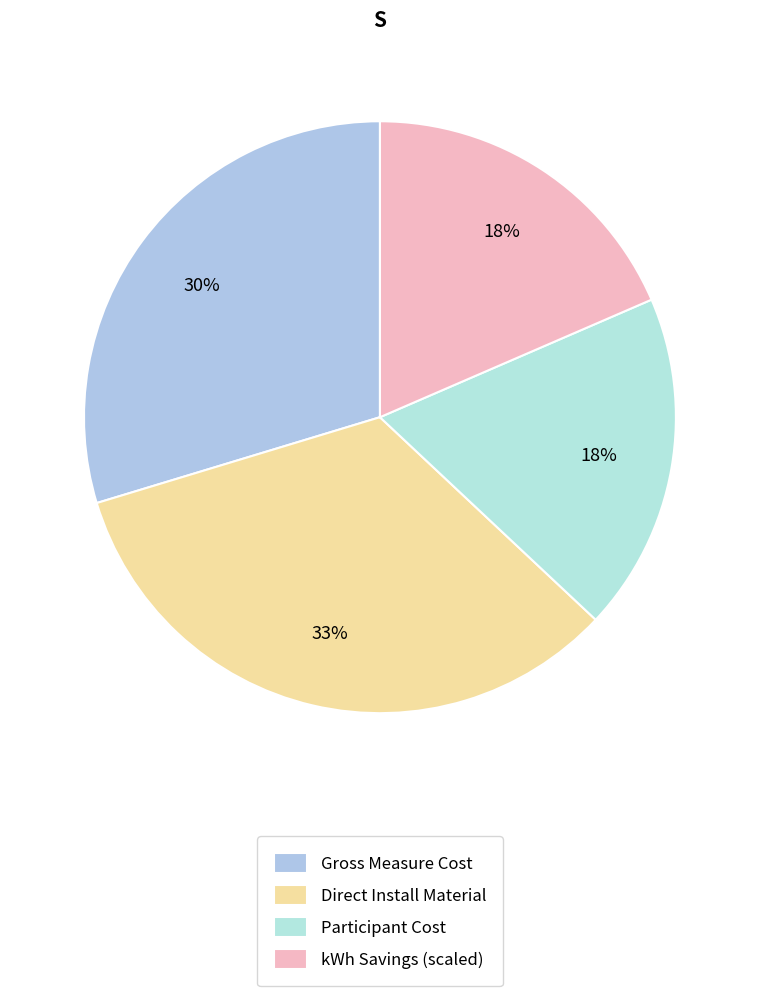

How many slices are in this pie chart?

4